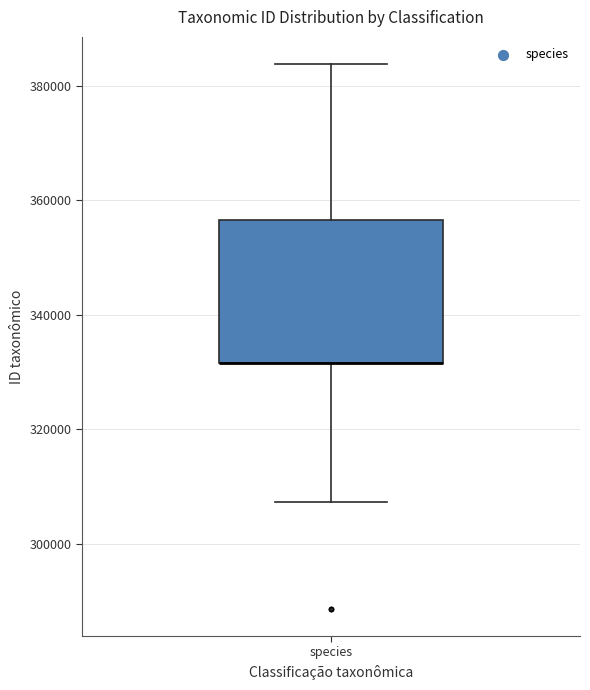

Read this box plot against the y-axis: the position of the median line, the range covered by the box, and the ends of both whiskers. The values are not printed on the chart, so give them approximately, as read against the axis.

median 332000 (drawn on the box's lower edge), box 332000 to 356000, whiskers 308000 to 384000